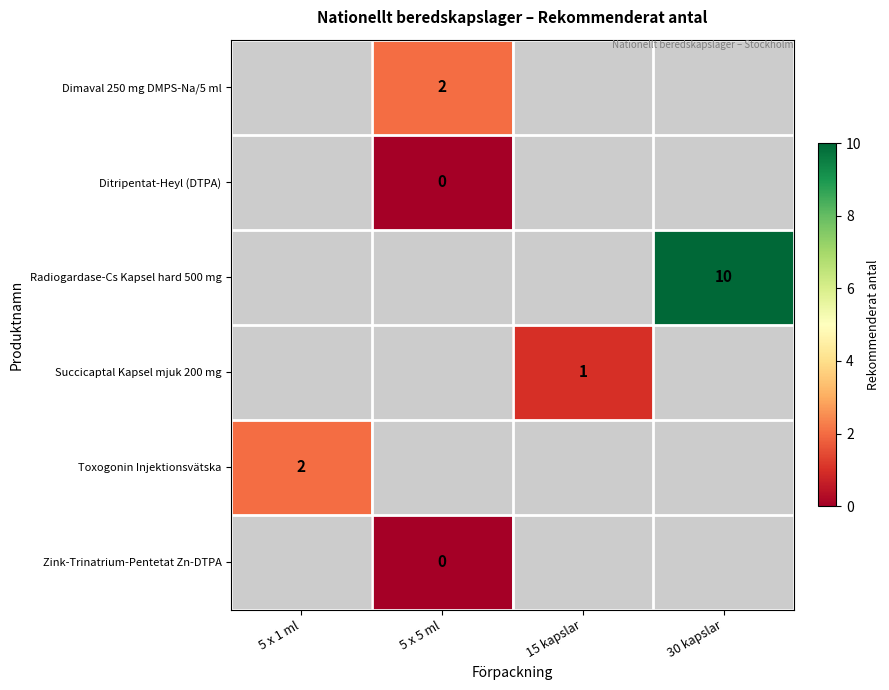

Is the value of Radiogardase-Cs Kapsel hard 500 mg at 30 kapslar greater than the value of Ditripentat-Heyl (DTPA) at 5 x 5 ml?

Yes